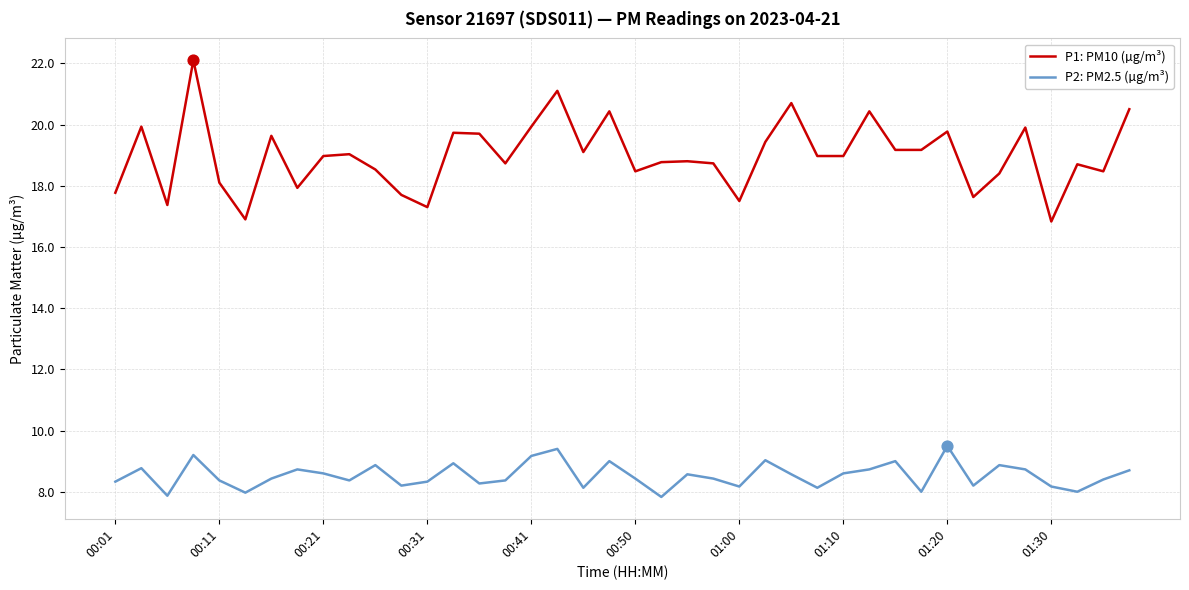

Which series has the largest total across all categories?

P1: PM10 (µg/m³)